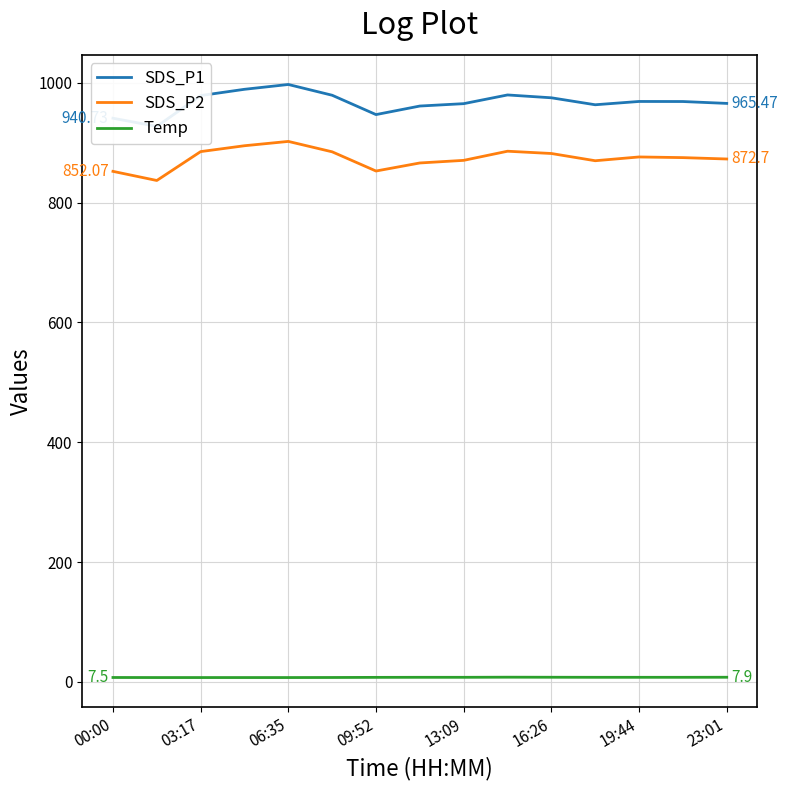

What is the difference between the maximum and minimum values in the SDS_P2 series?

65.2